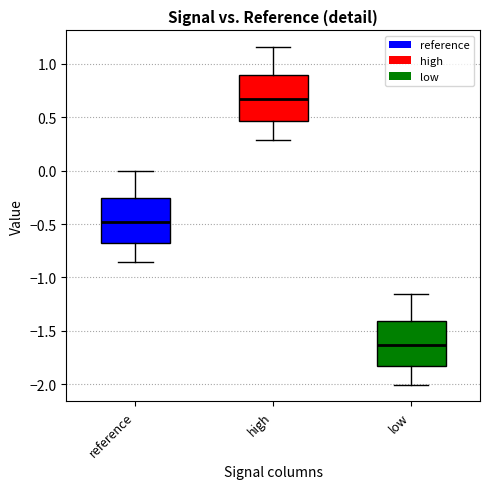

Which box has the lowest median line?

low